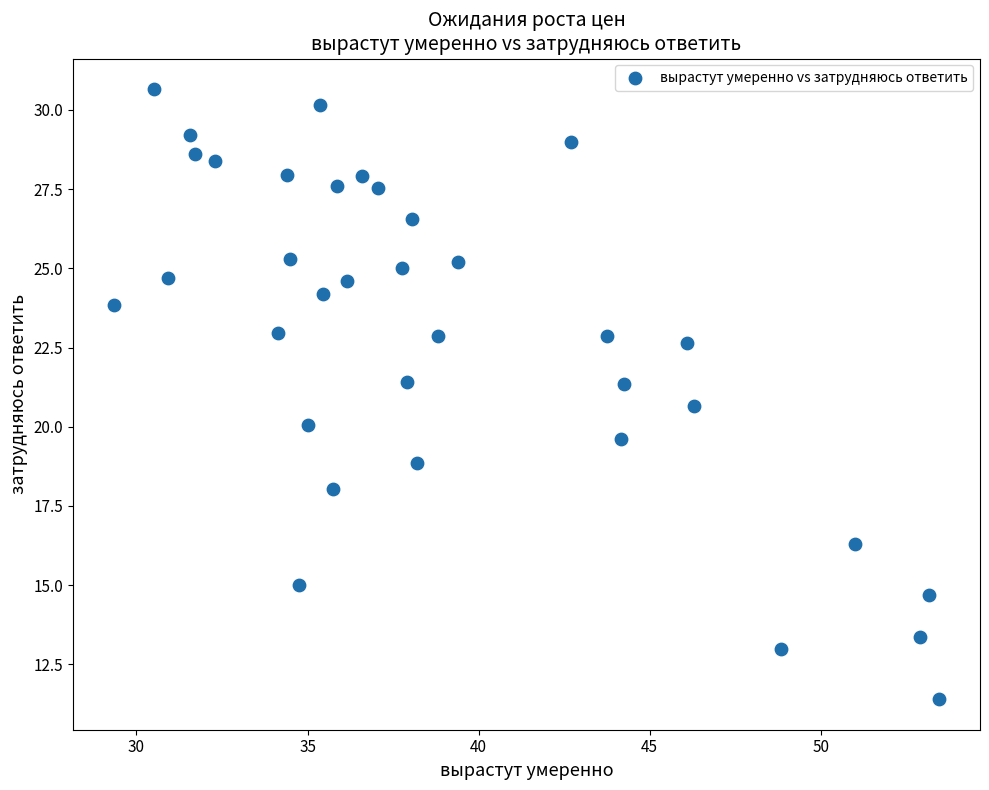

What is the range of Y values (max minus min)?

19.3